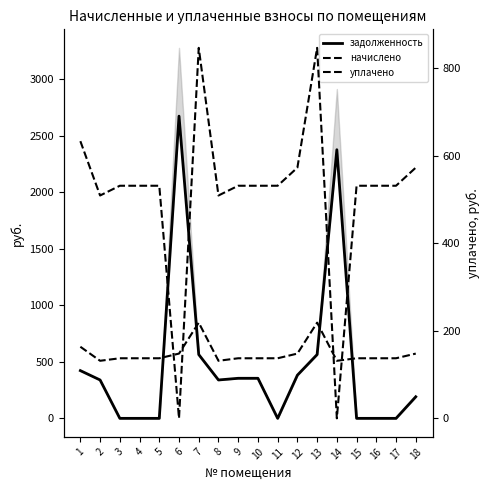

Is it true that уплачено equals 301.7 at 17?

False